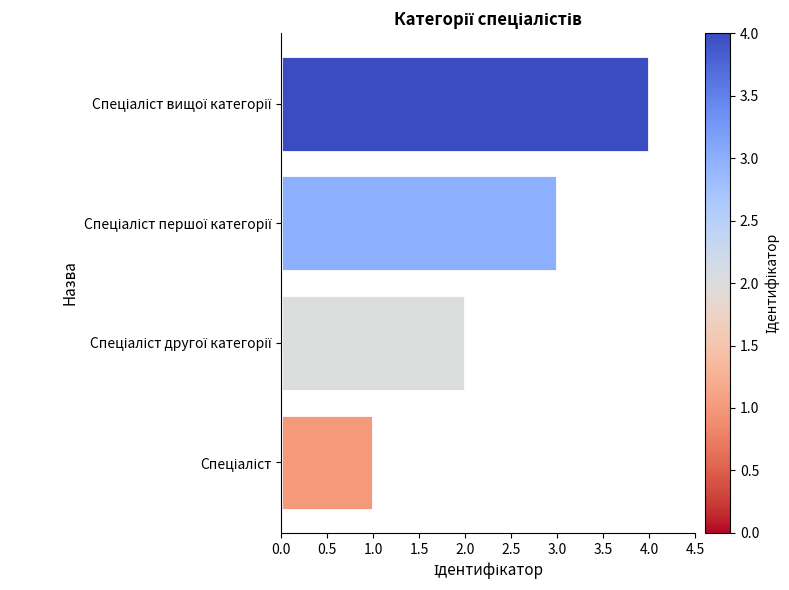

What is the maximum value shown in the chart?

4